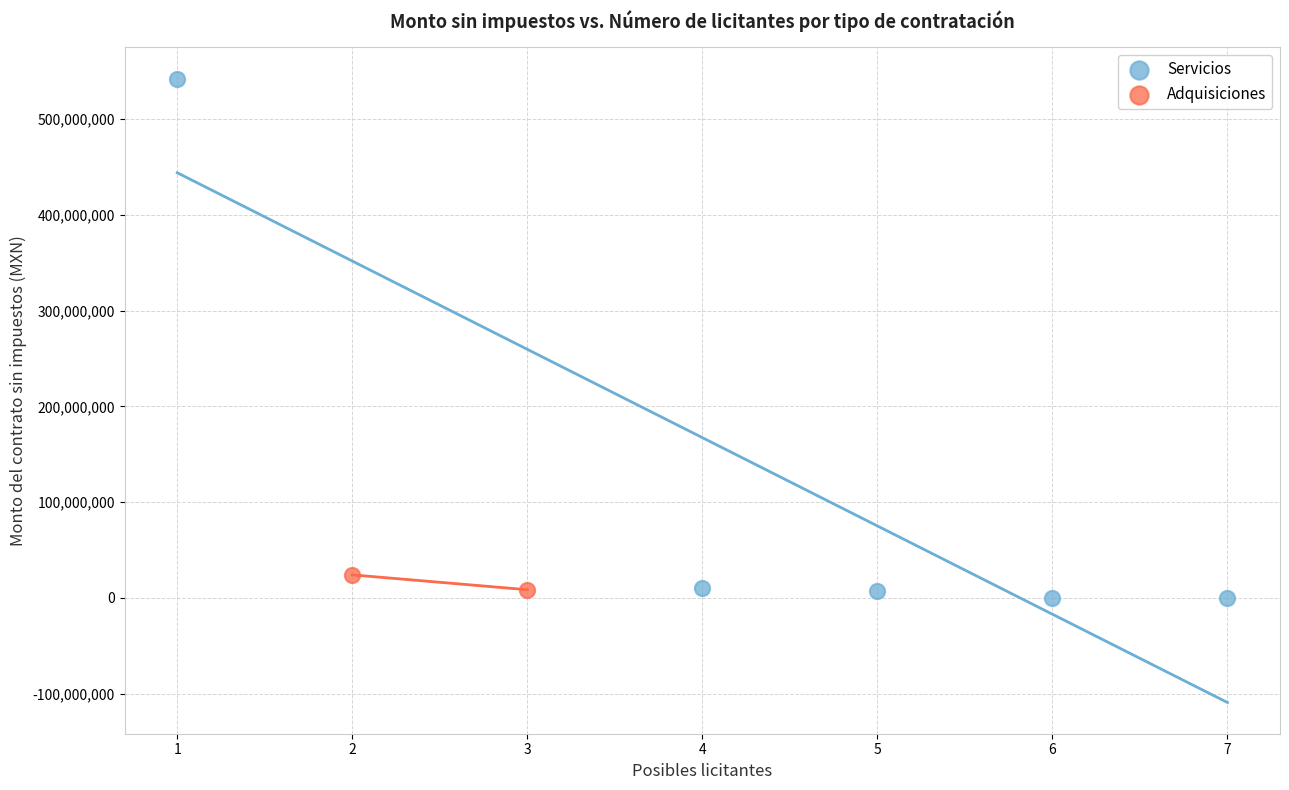

What are all the series names shown in the legend?

Servicios, Adquisiciones